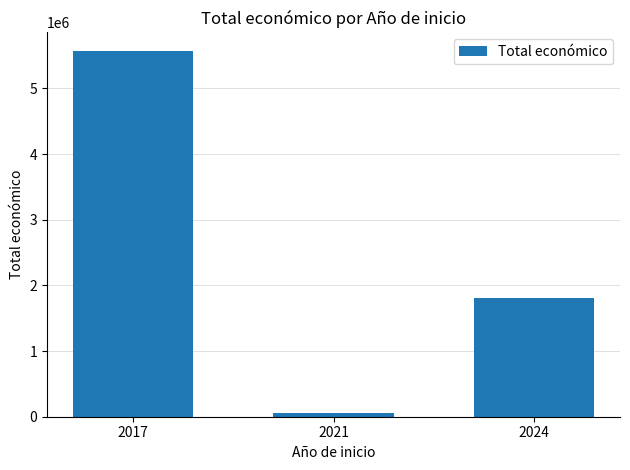

Does the chart contain any negative values?

No